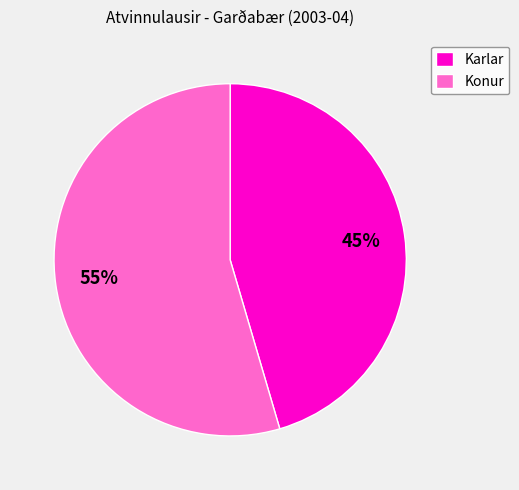

Approximately how many times larger is the value at Karlar compared to Konur?

0.8